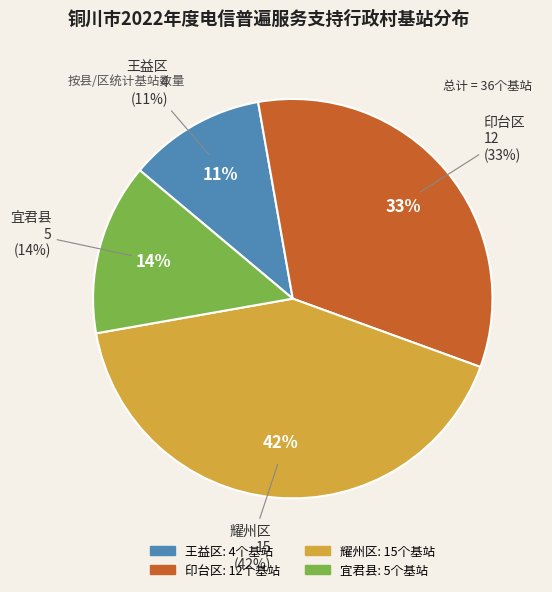

To the nearest percent, what is the average slice percentage?

25%